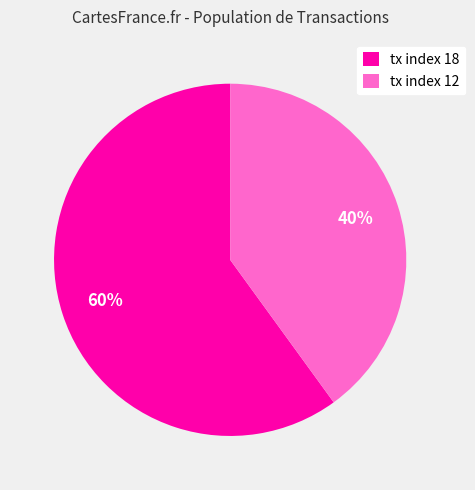

To the nearest percent, what is the difference between the largest and smallest slice percentages?

20%